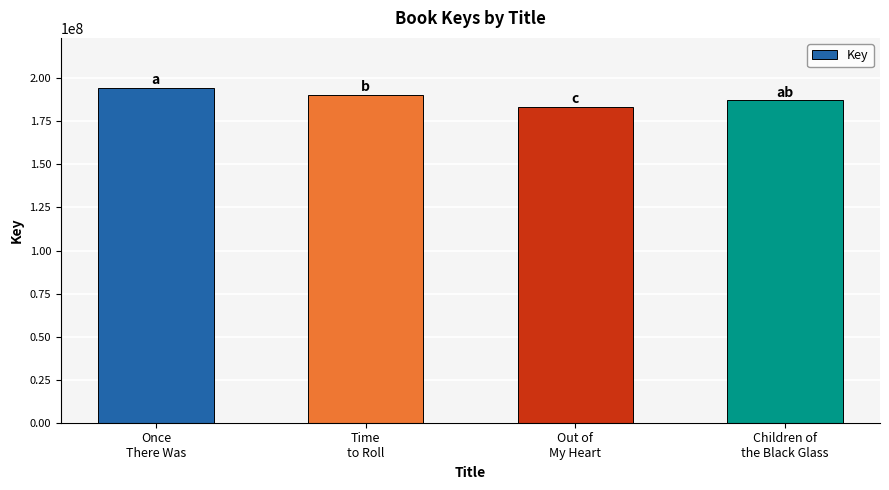

The chart shows a value of 190344953 at Time
to Roll. True or false?

True